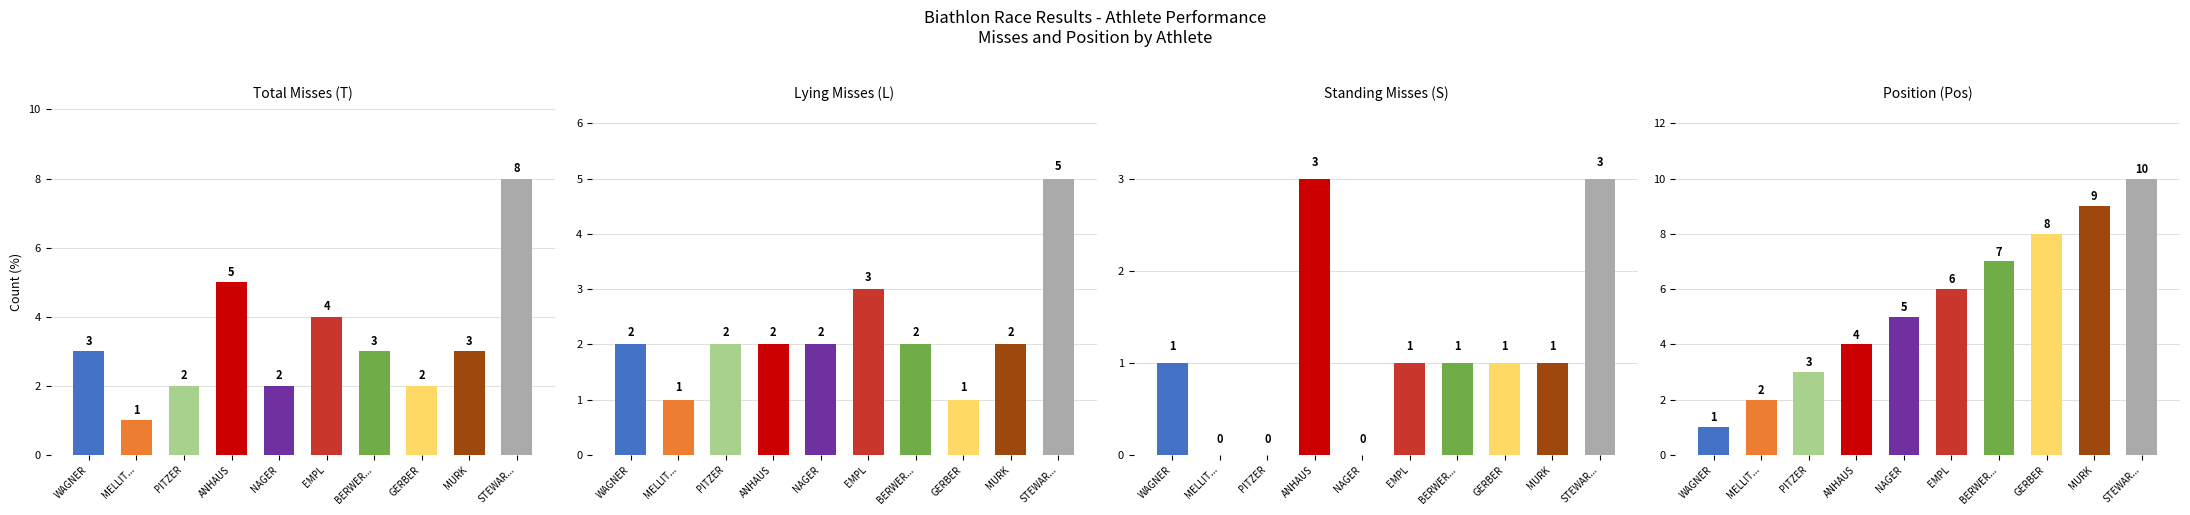

What are all the series names shown in the legend?

Pos, T, L, S